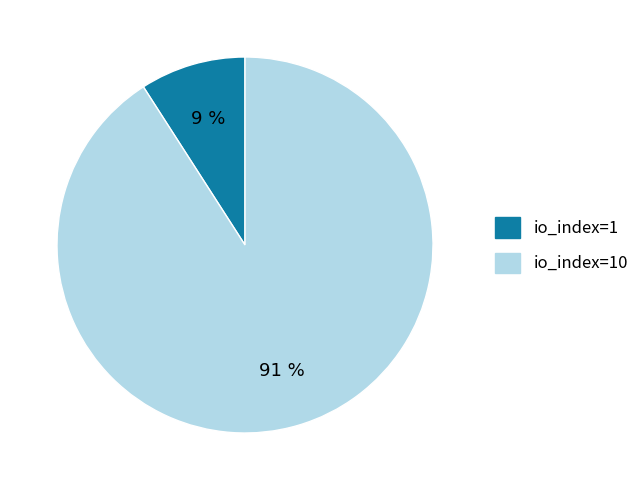

Is io_index=10 the majority of the pie?

Yes